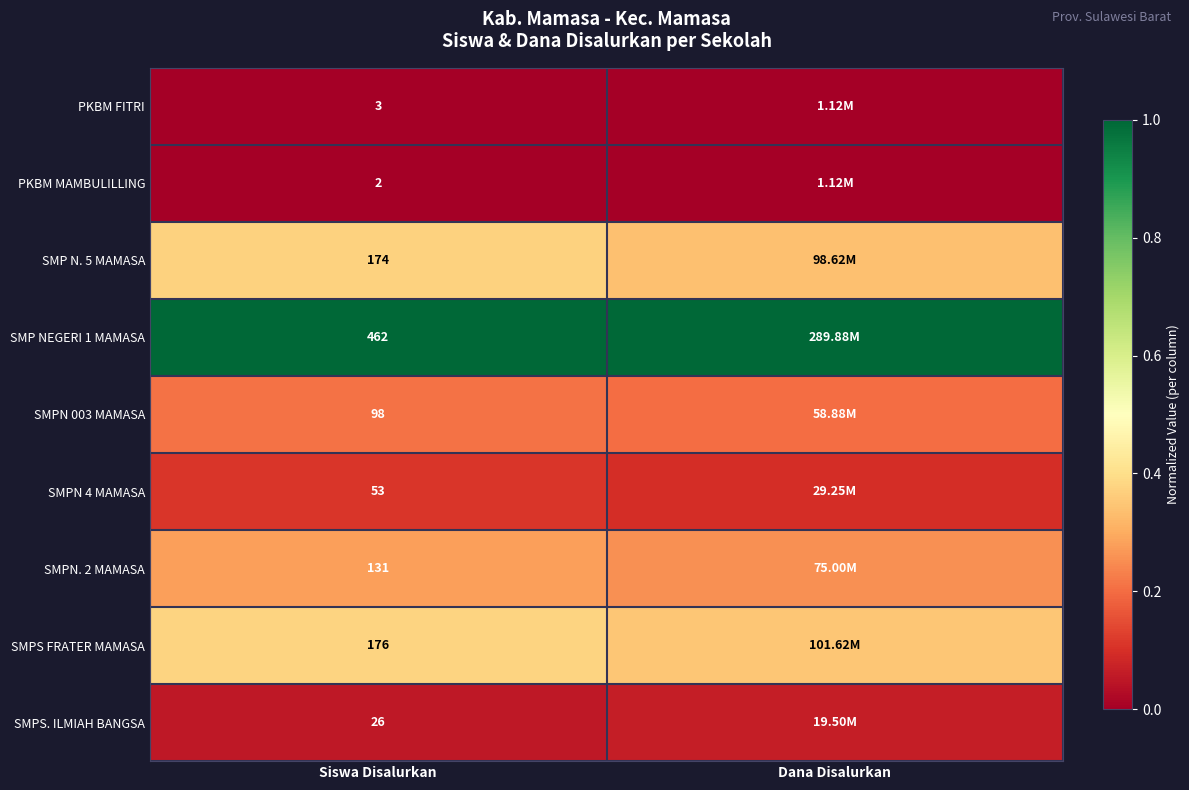

Rank the series by their maximum value, from lowest to highest.

PKBM MAMBULILLING, PKBM FITRI, SMPS. ILMIAH BANGSA, SMPN 4 MAMASA, SMPN 003 MAMASA, SMPN. 2 MAMASA, SMP N. 5 MAMASA, SMPS FRATER MAMASA, SMP NEGERI 1 MAMASA